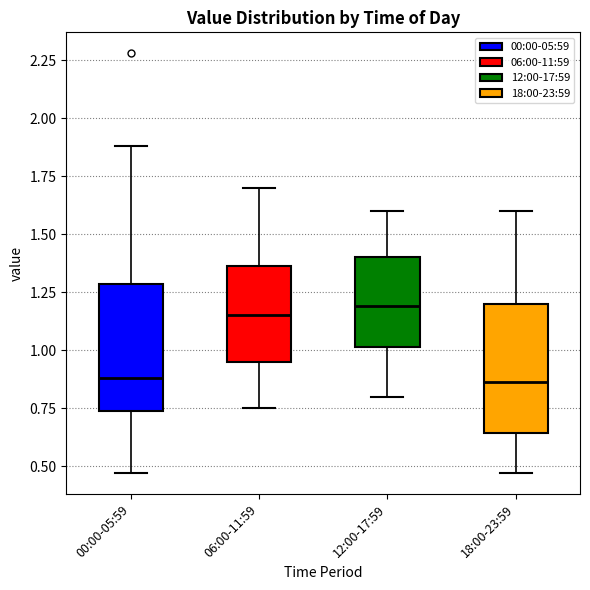

Reading left to right, read every box against the y-axis: the position of its median line, the range the box covers, and the ends of its whiskers. The values are not printed on the chart, so give them approximately, as read against the axis.

00:00-05:59: median 0.90, box 0.75 to 1.30, whiskers 0.45 to 1.90
06:00-11:59: median 1.15, box 0.95 to 1.35, whiskers 0.75 to 1.70
12:00-17:59: median 1.20, box 1.00 to 1.40, whiskers 0.80 to 1.60
18:00-23:59: median 0.85, box 0.65 to 1.20, whiskers 0.45 to 1.60